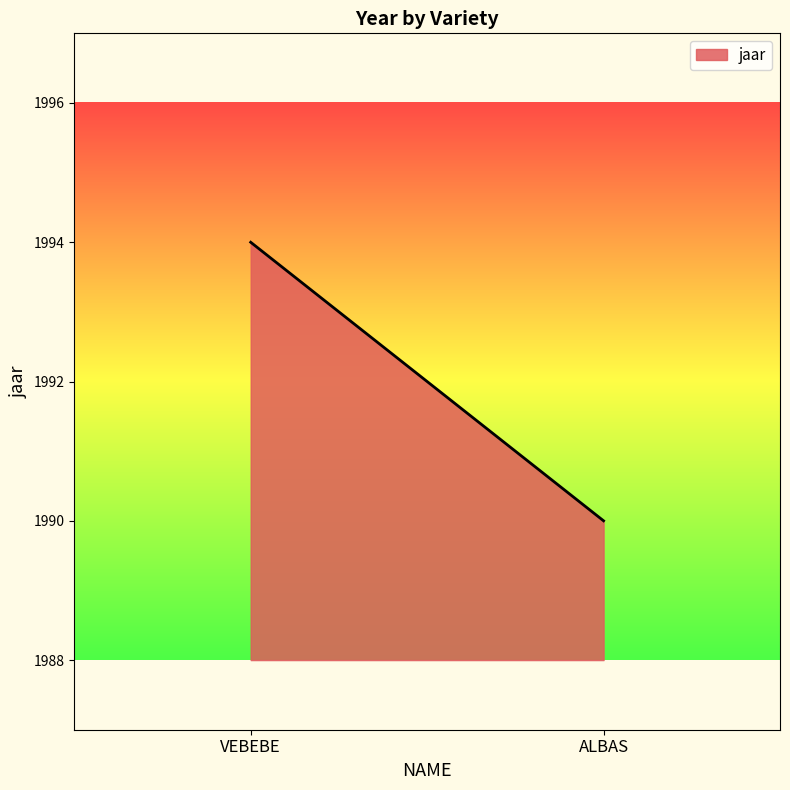

Count the values in the range 1990 to 1994.

2